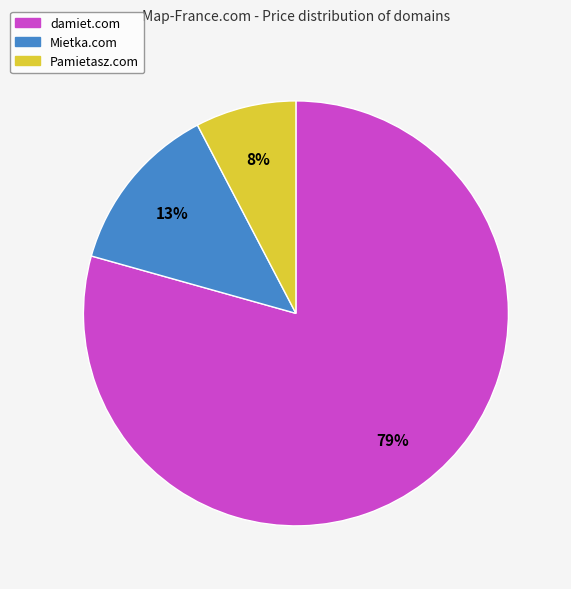

Do Pamietasz.com and Mietka.com together represent more than half of the pie?

No